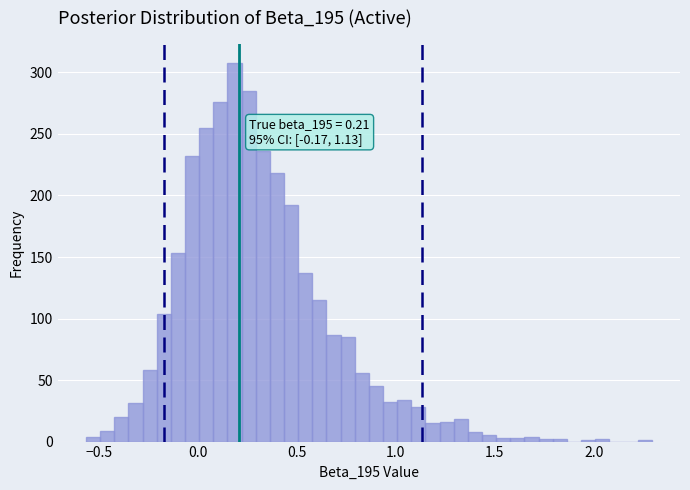

Around what value on the x-axis is the tallest bar? Give the approximate position of its centre, as read against the axis.

0.20